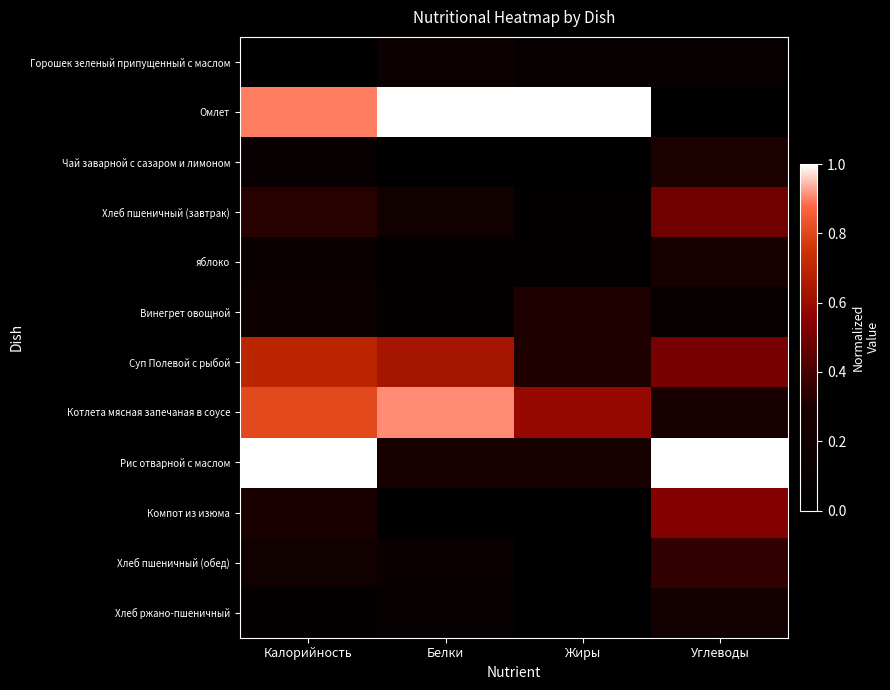

Reading left to right, transcribe all the data shown in this chart.

Горошек зеленый припущенный с маслом: Калорийность=0.0	Белки=0.2	Жиры=0.1	Углеводы=0.1
Омлет: Калорийность=0.9	Белки=1.0	Жиры=1.0	Углеводы=0.0
Чай заварной с сазаром и лимоном: Калорийность=0.1	Белки=0.0	Жиры=0.0	Углеводы=0.3
Хлеб пшеничный (завтрак): Калорийность=0.3	Белки=0.2	Жиры=0.0	Углеводы=0.5
яблоко: Калорийность=0.1	Белки=0.1	Жиры=0.0	Углеводы=0.3
Винегрет овощной: Калорийность=0.2	Белки=0.1	Жиры=0.3	Углеводы=0.1
Суп Полевой с рыбой: Калорийность=0.7	Белки=0.6	Жиры=0.3	Углеводы=0.5
Котлета мясная запечаная в соусе: Калорийность=0.8	Белки=0.9	Жиры=0.6	Углеводы=0.3
Рис отварной с маслом: Калорийность=1.0	Белки=0.3	Жиры=0.3	Углеводы=1.0
Компот из изюма: Калорийность=0.3	Белки=0.0	Жиры=0.0	Углеводы=0.5
Хлеб пшеничный (обед): Калорийность=0.2	Белки=0.1	Жиры=0.0	Углеводы=0.4
Хлеб ржано-пшеничный: Калорийность=0.1	Белки=0.1	Жиры=0.0	Углеводы=0.2